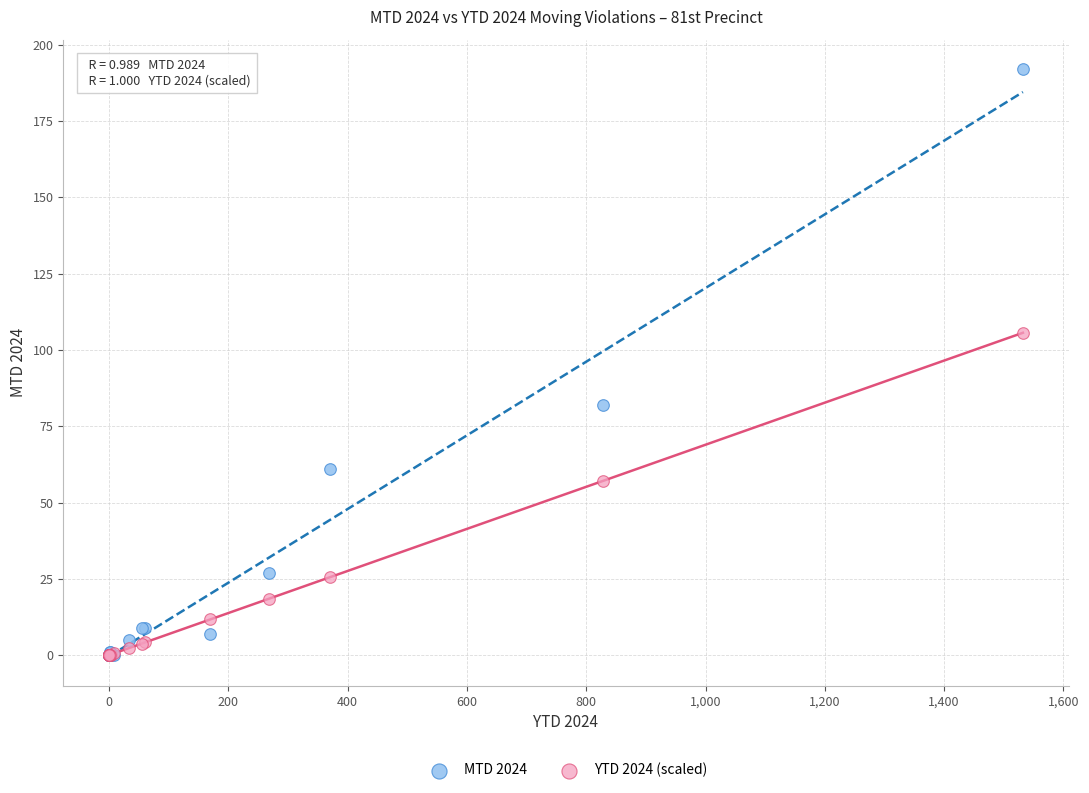

Across all series, what Y value is closest to 96?

105.6